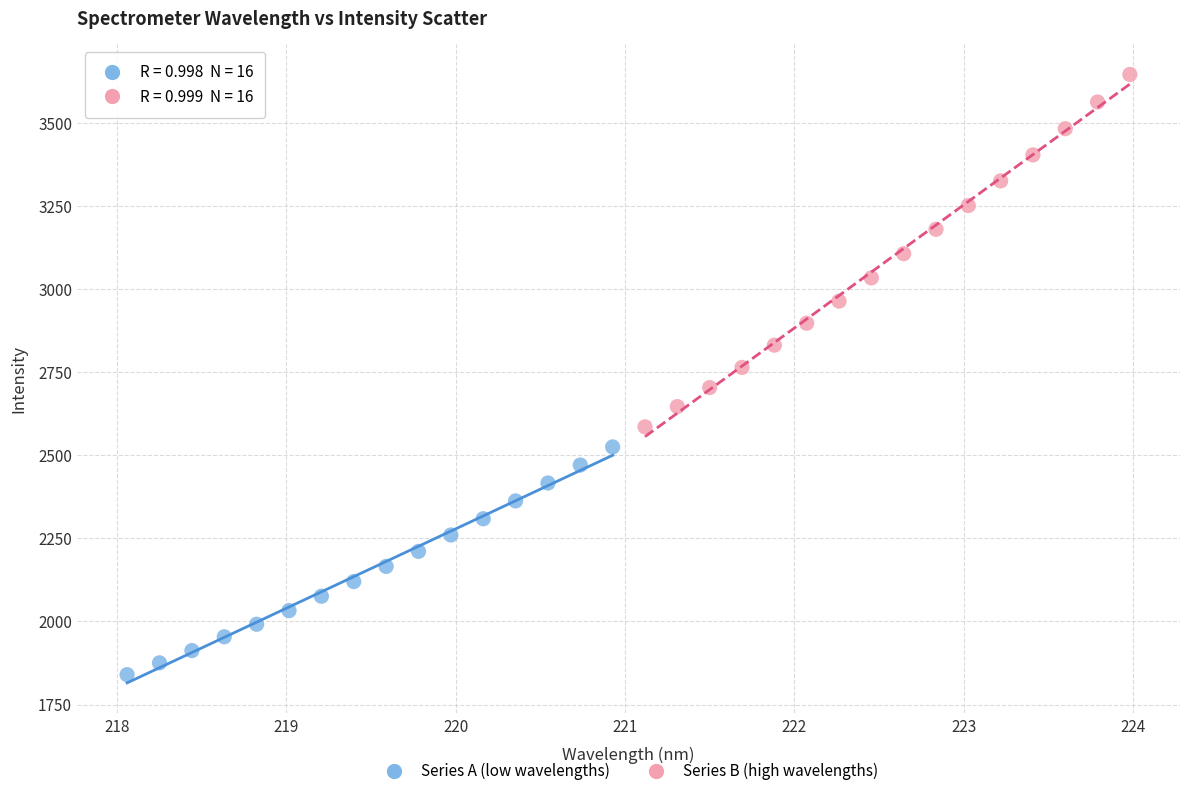

Which series has the largest Y range (max minus min)?

Series B (high wavelengths)